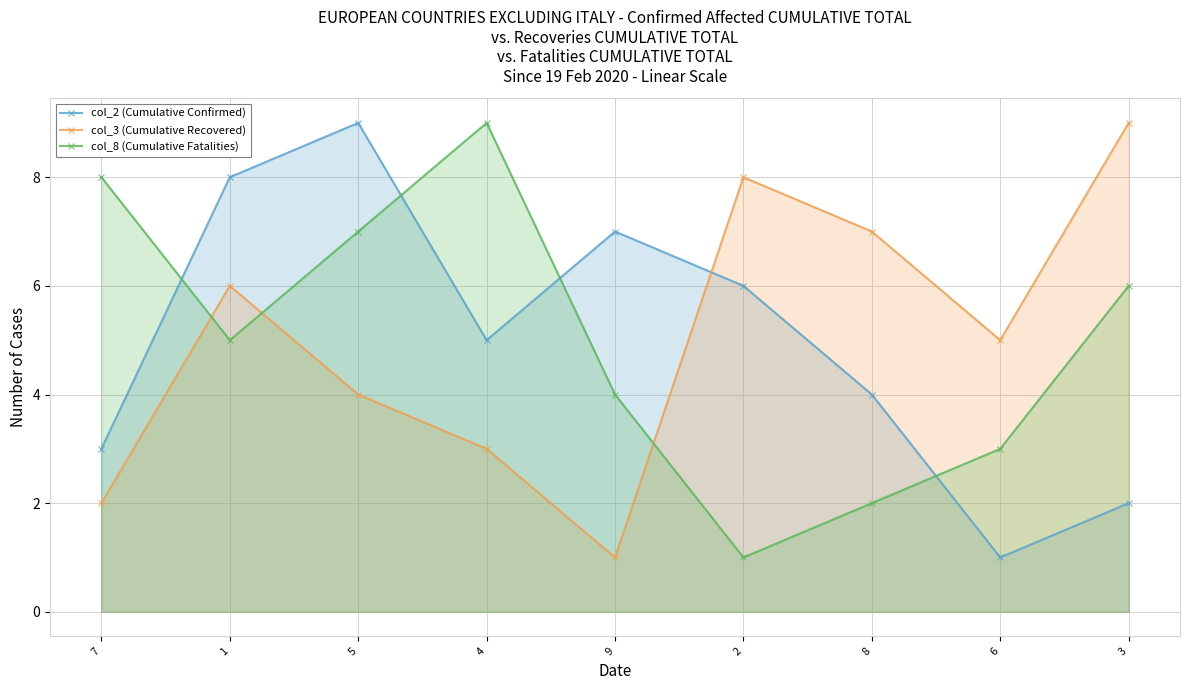

At which category is the sum across all series the highest?

5